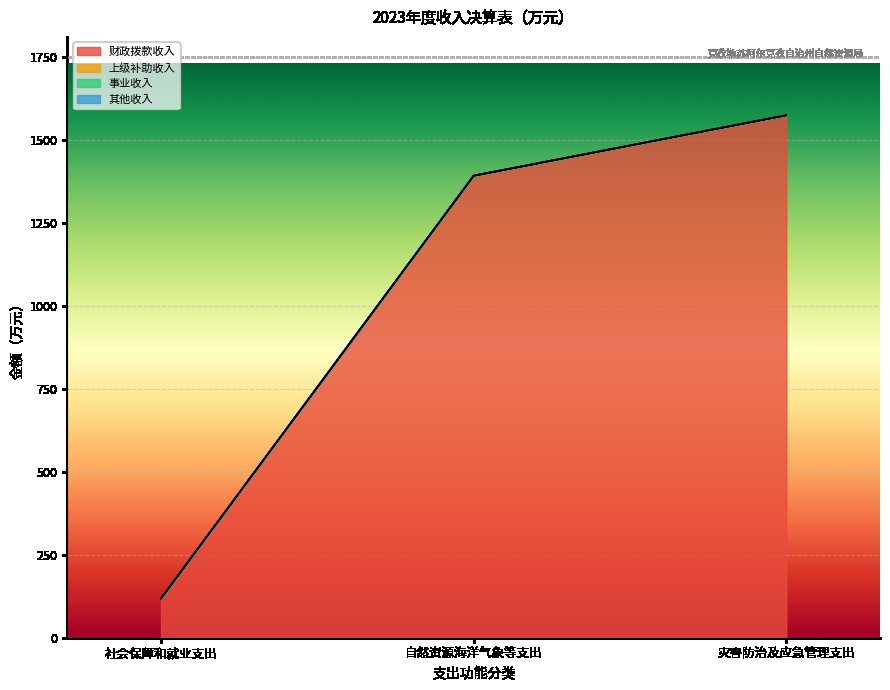

What is the difference between the maximum and minimum values in the 财政拨款收入 series?

1456.0